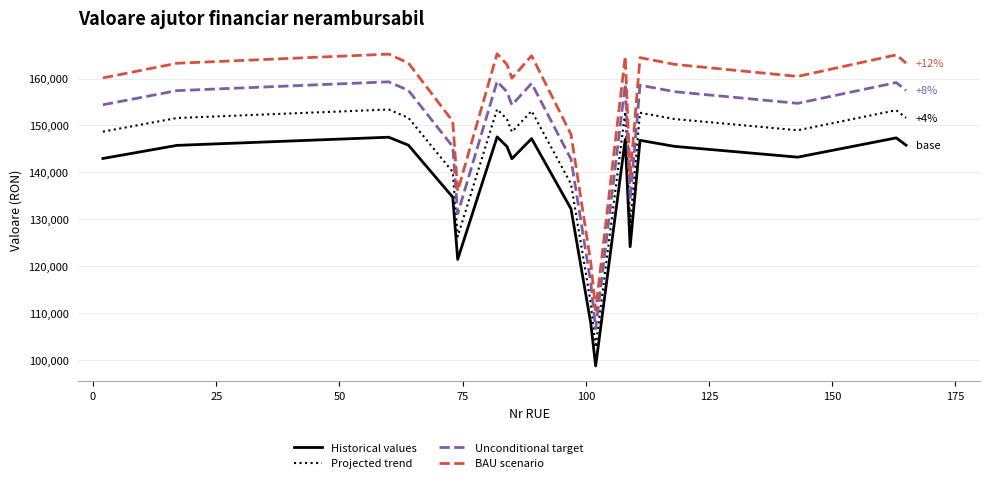

Which series has the largest total across all categories?

BAU scenario